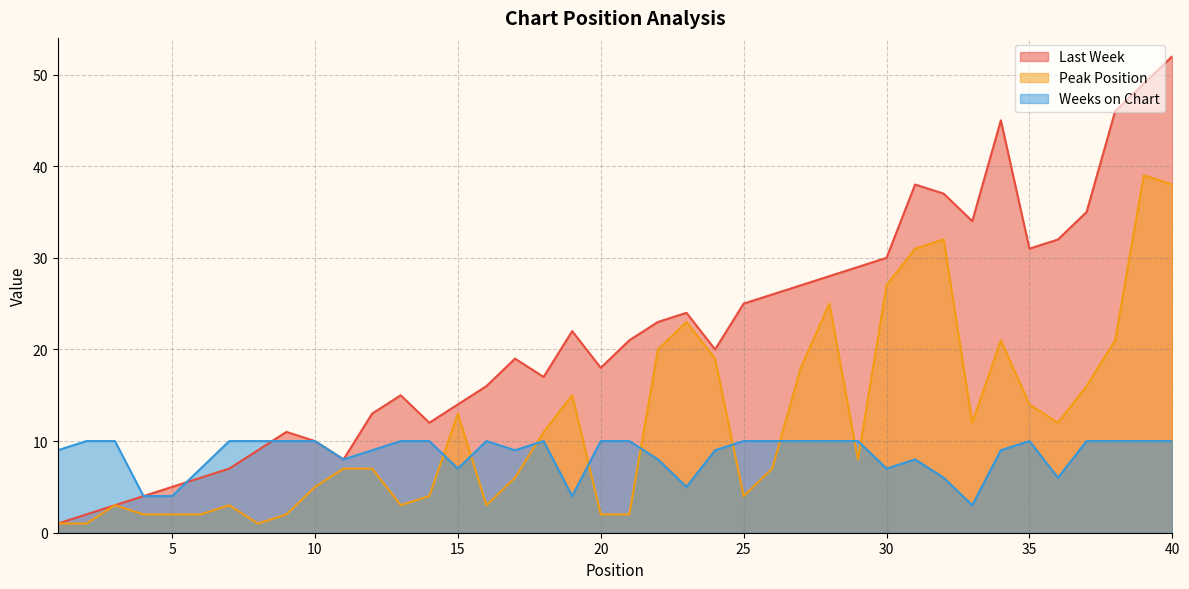

Which series has the largest total across all categories?

Last Week